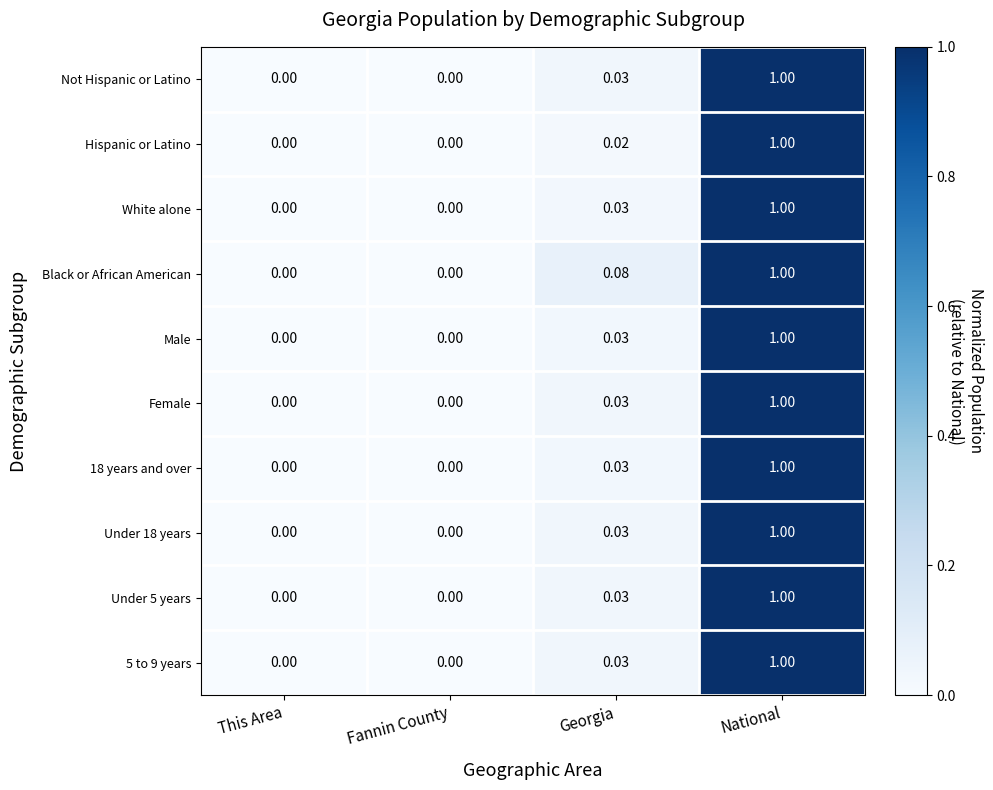

Is the value of Hispanic or Latino at National greater than the value of Under 18 years at Georgia?

Yes